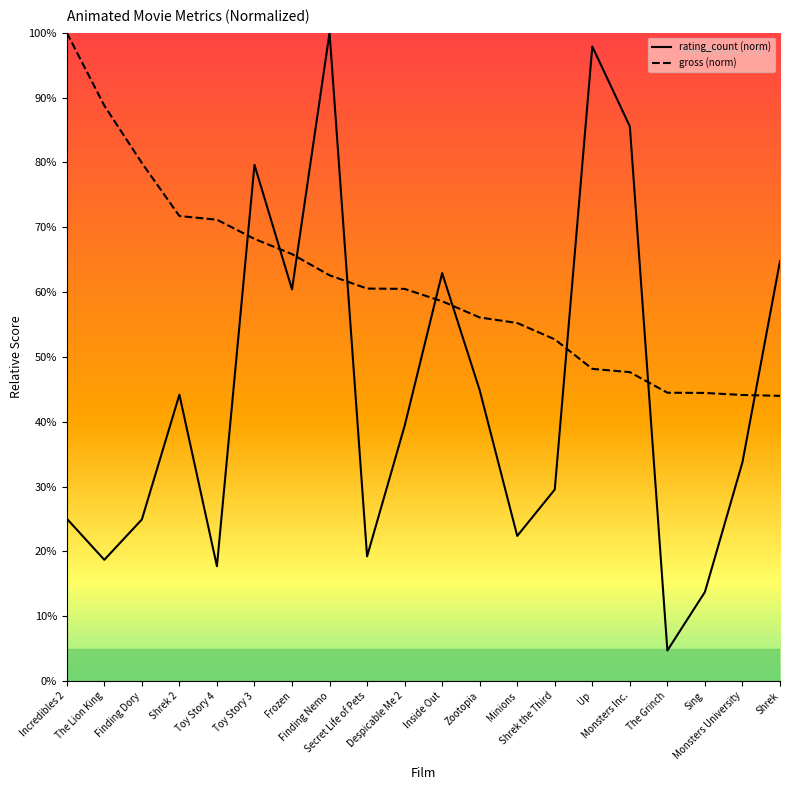

Where does the gross series first go above 60?

Incredibles 2